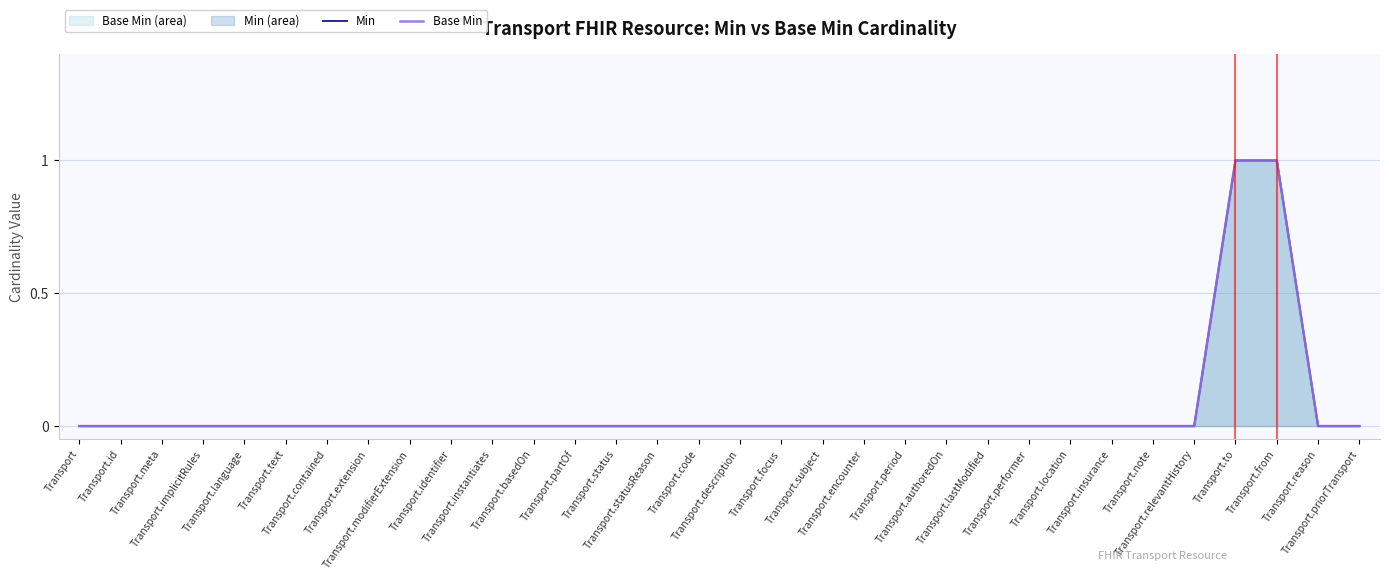

Which series has the largest range (max minus min)?

Min